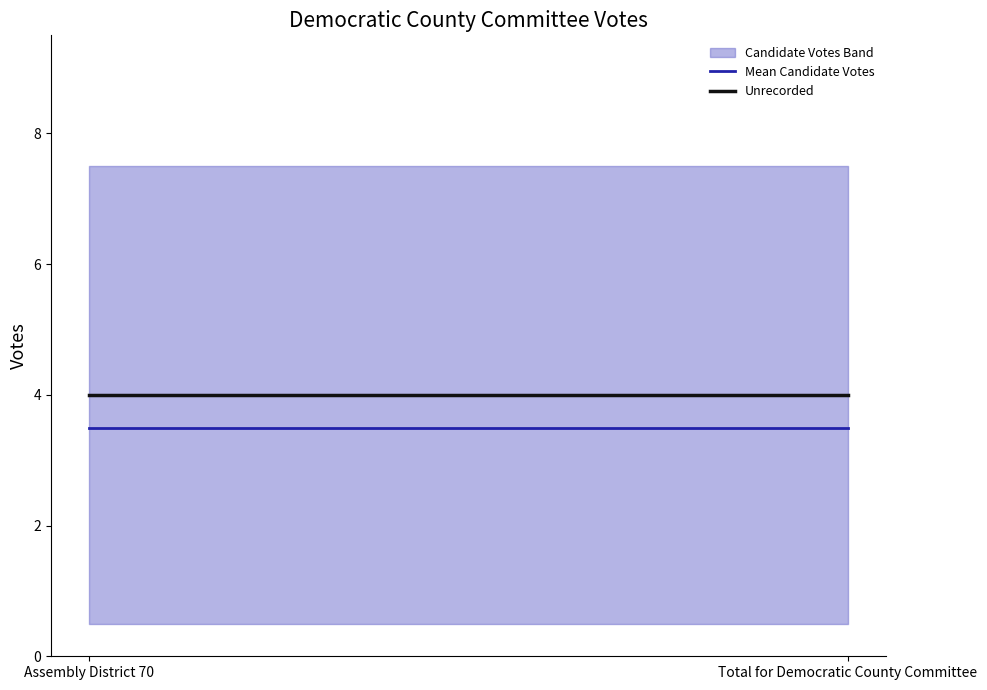

What is the difference between the highest and lowest values at Assembly District 70?

0.5